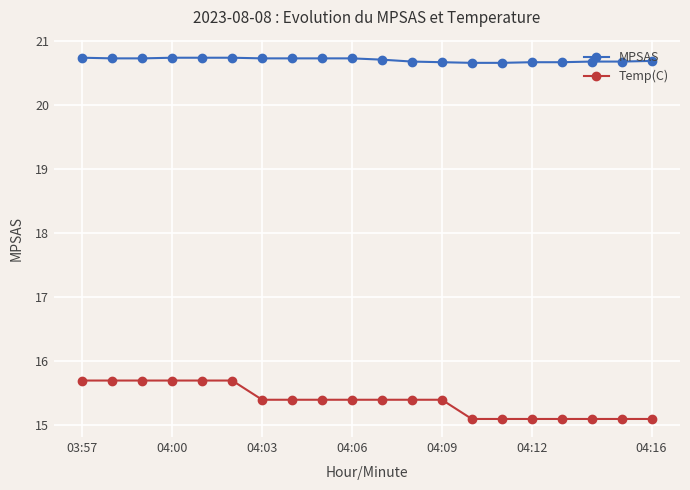

List the series in order of their peak value, lowest first.

Temp(C), MPSAS